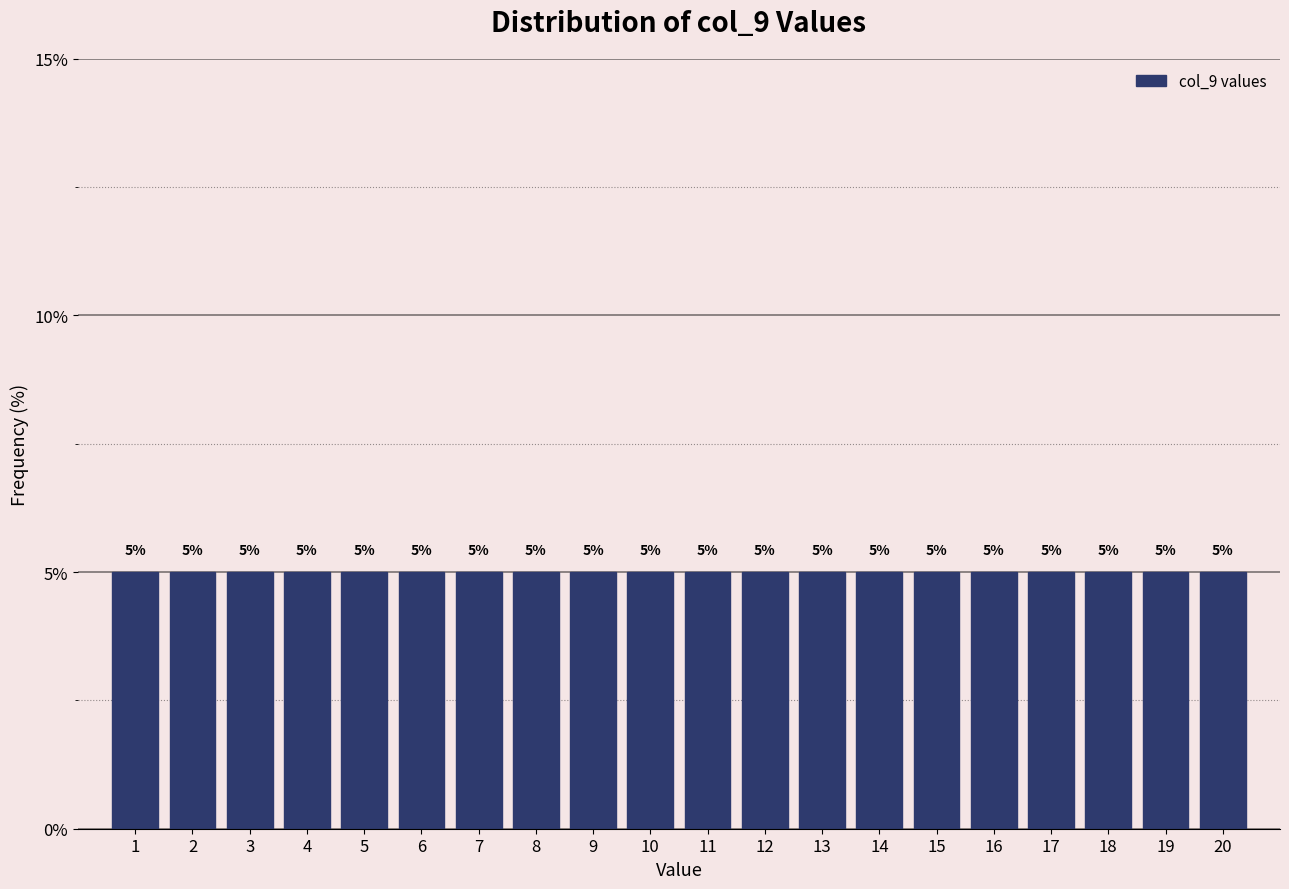

How tall is the bar that spans 1.5 to 2.5 on the x-axis?

5